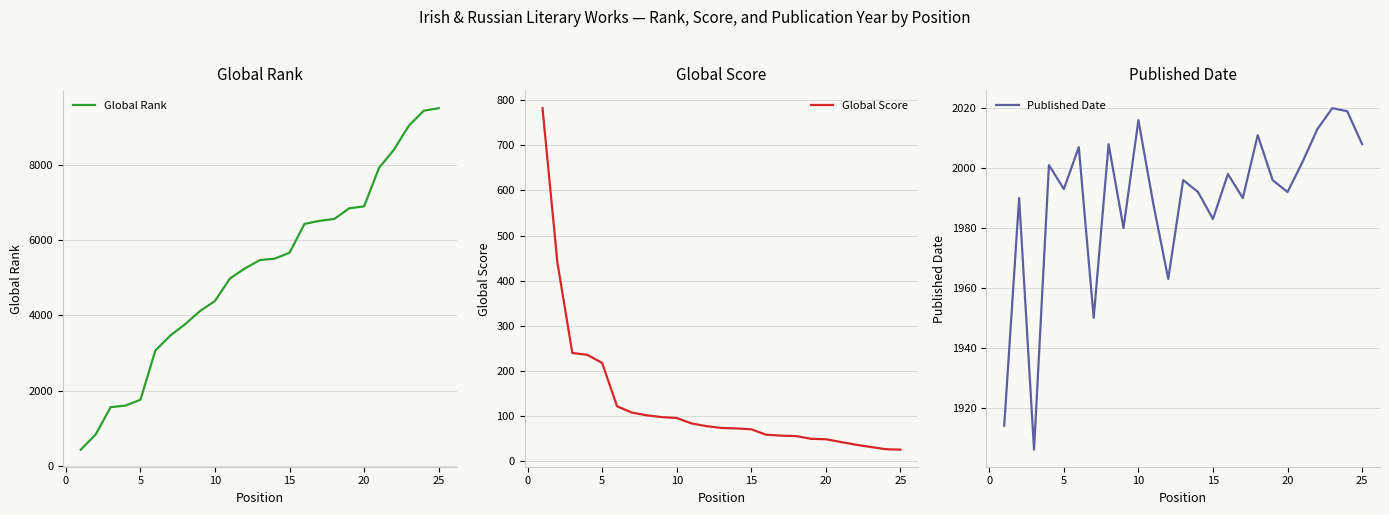

The value of Published Date at 10 is 2016. True or false?

True